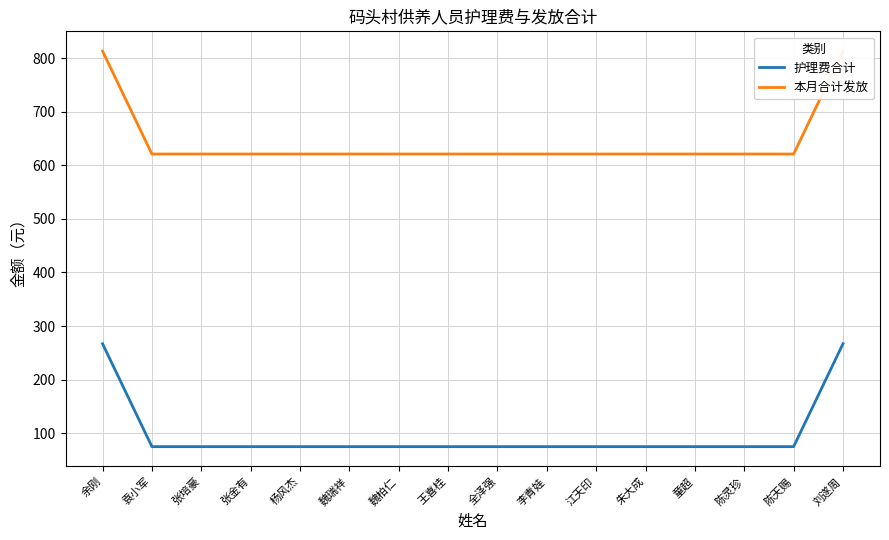

What are all the series names shown in the legend?

护理费合计, 本月合计发放